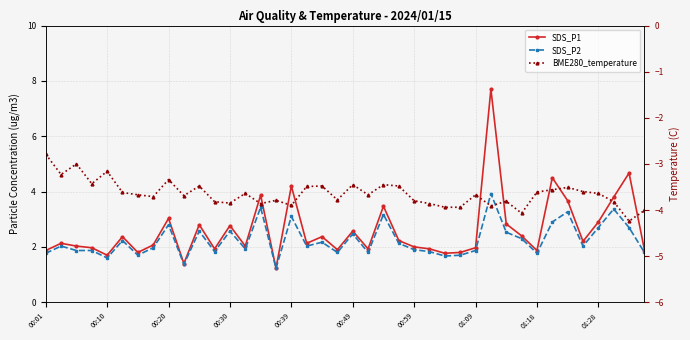

Is the value of SDS_P1 at 30 greater than the value of BME280_temperature at 26?

Yes